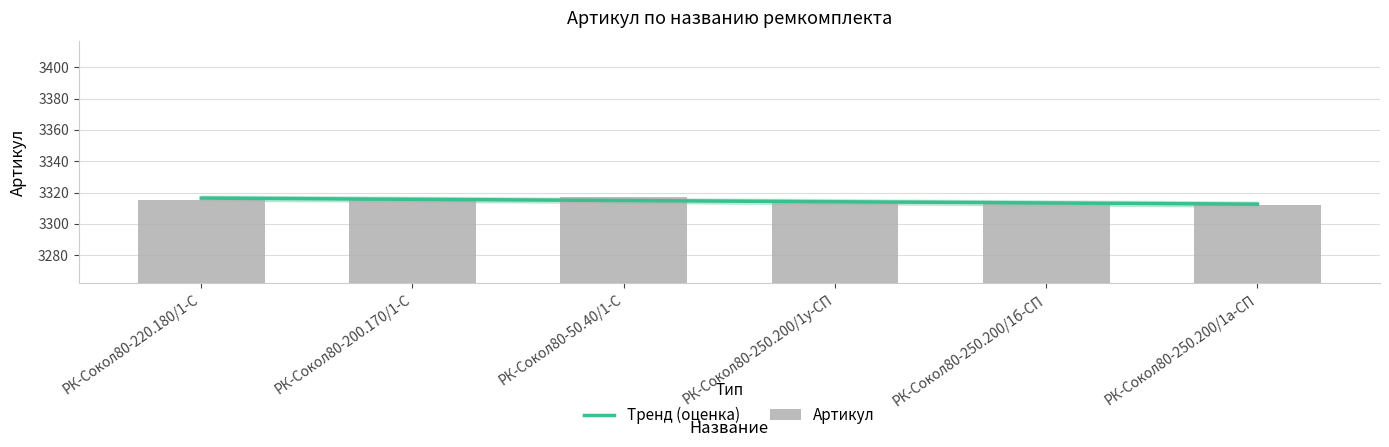

What is the label of the 2nd bar from the left?

РК-Сокол80-200.170/1-С